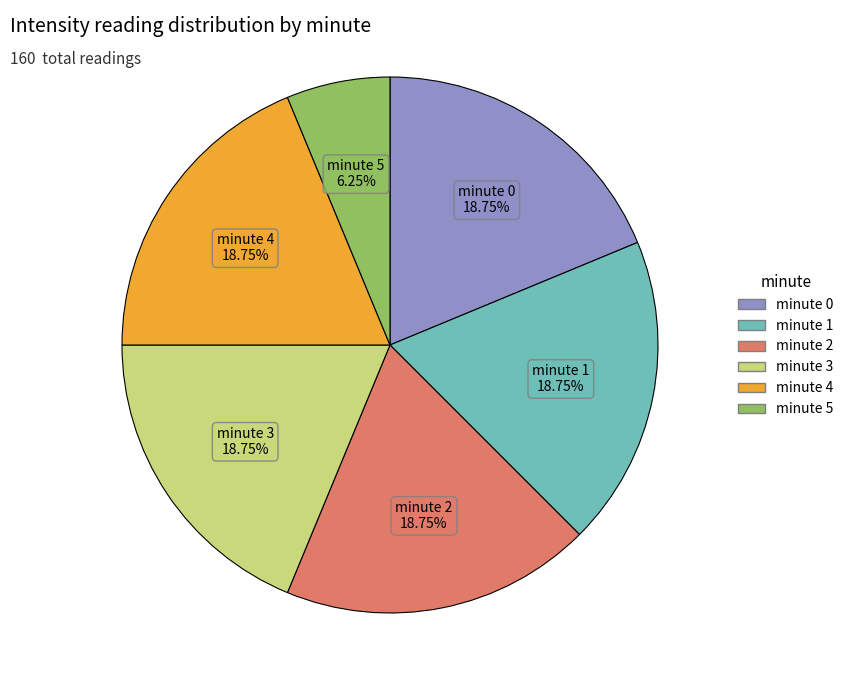

Approximately how many times larger is the value at minute 1 compared to minute 2?

1.0